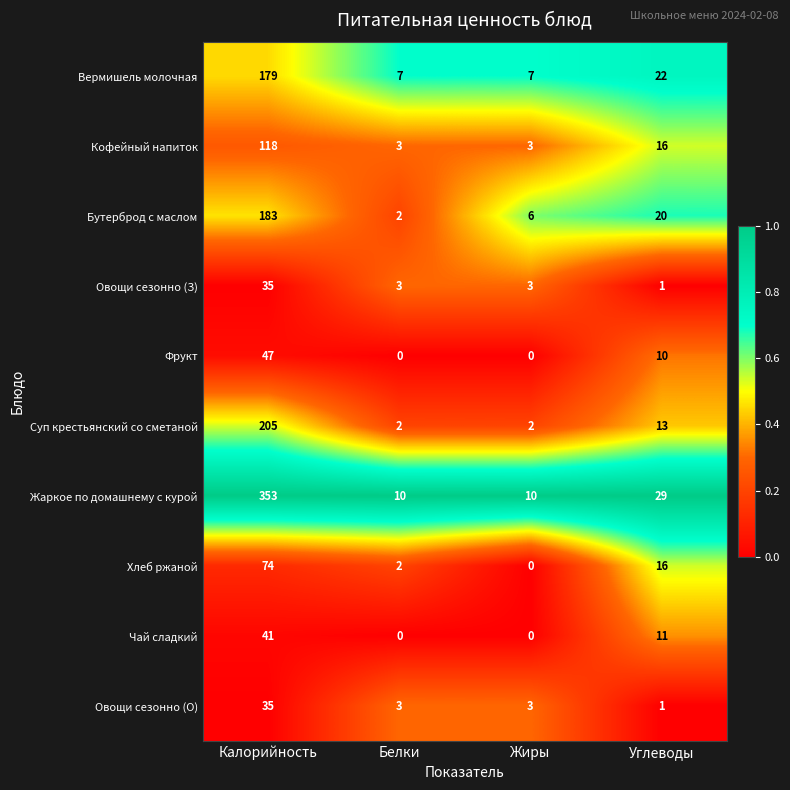

What is the spread (max minus min) of values at Белки?

10